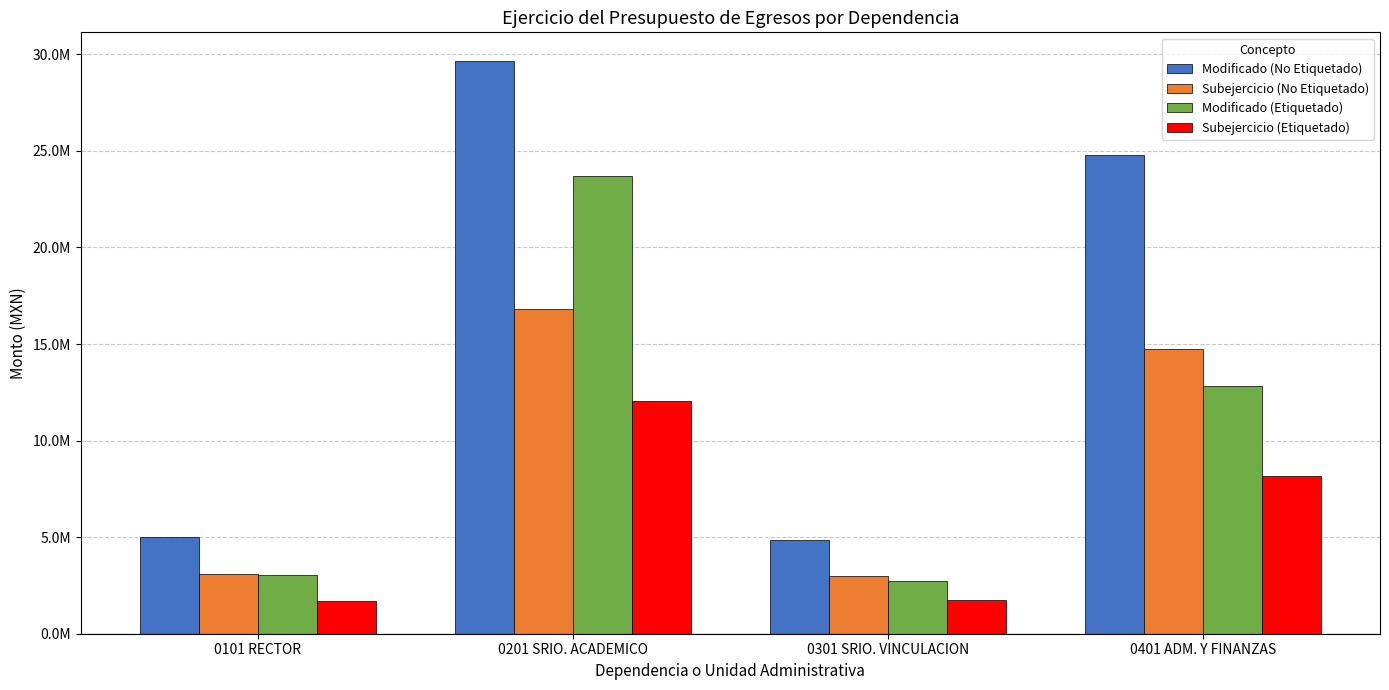

List the labels in order of Modificado (Etiquetado) value, smallest first.

0301 SRIO. VINCULACION, 0101 RECTOR, 0401 ADM. Y FINANZAS, 0201 SRIO. ACADEMICO